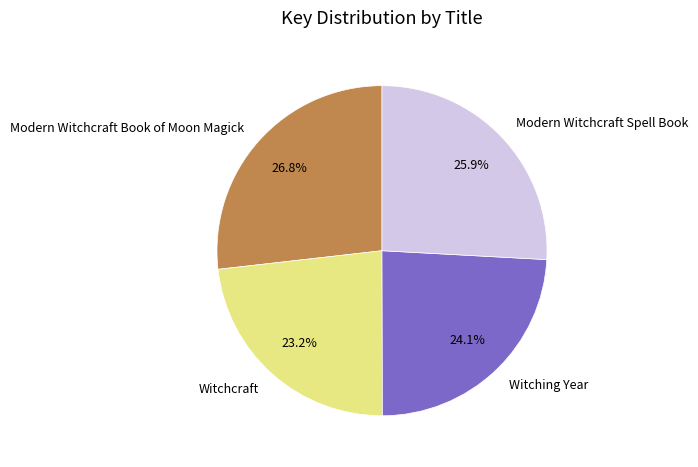

How many segments does this pie chart have?

4